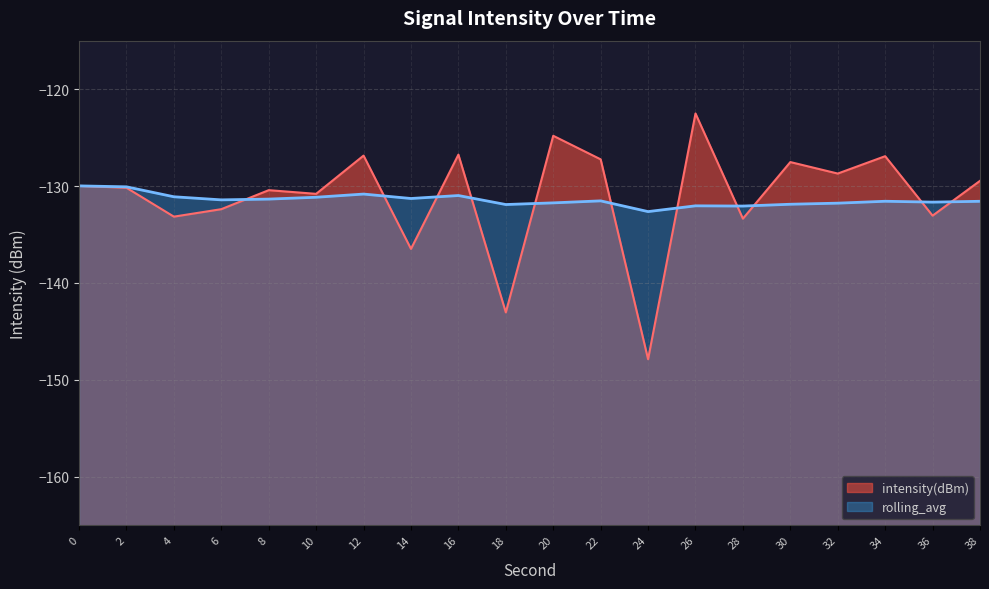

Reading left to right, what are all the values shown in this chart?

intensity(dBm): 0=-130.0	2=-130.2	4=-133.2	6=-132.4	8=-130.4	10=-130.8	12=-126.9	14=-136.5	16=-126.8	18=-143.0	20=-124.8	22=-127.2	24=-147.9	26=-122.5	28=-133.4	30=-127.5	32=-128.7	34=-126.9	36=-133.1	38=-129.5
rolling_avg: 0=-130.0	2=-130.1	4=-131.1	6=-131.4	8=-131.3	10=-131.2	12=-130.8	14=-131.3	16=-131.0	18=-131.9	20=-131.7	22=-131.5	24=-132.6	26=-132.0	28=-132.1	30=-131.9	32=-131.8	34=-131.6	36=-131.7	38=-131.6